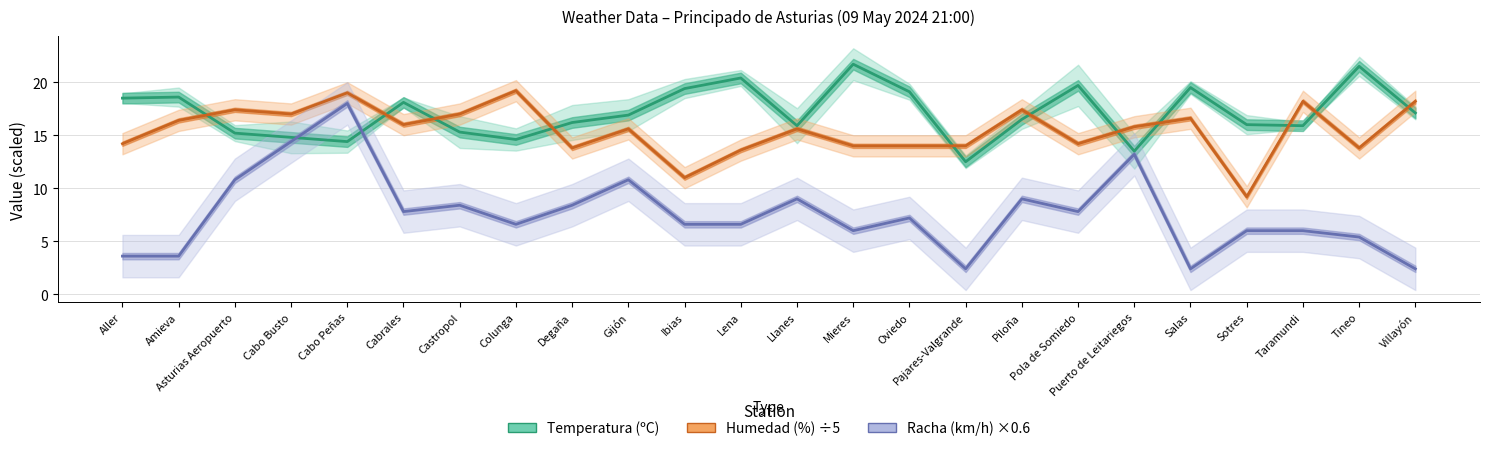

In Racha (km/h) ×0.6, how many points are lower than both neighbors (excluding endpoints)?

6